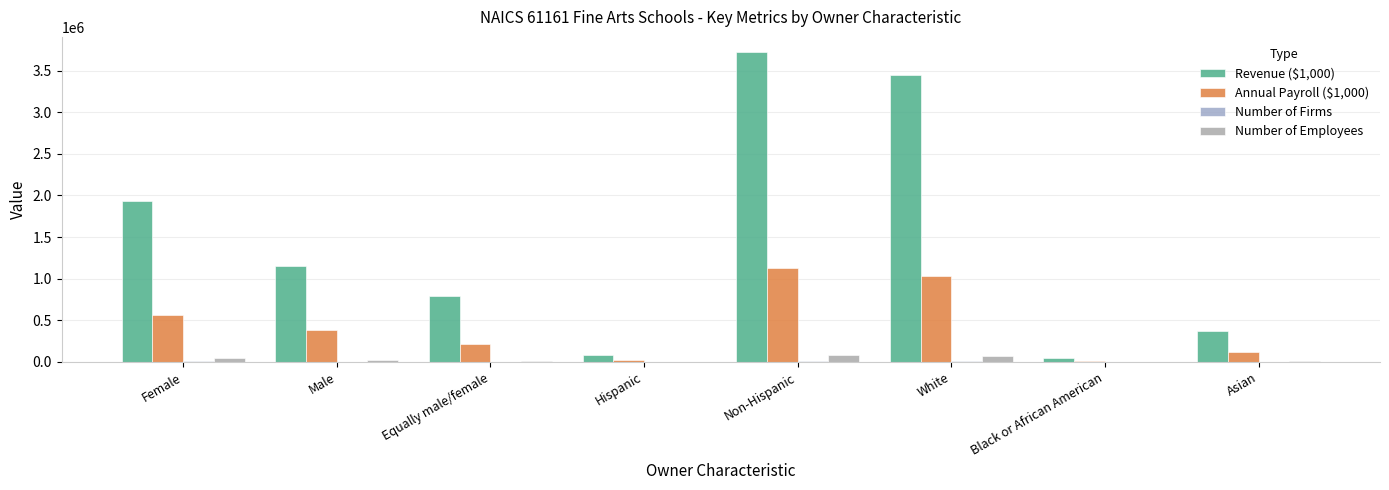

How many groups of bars are there?

8